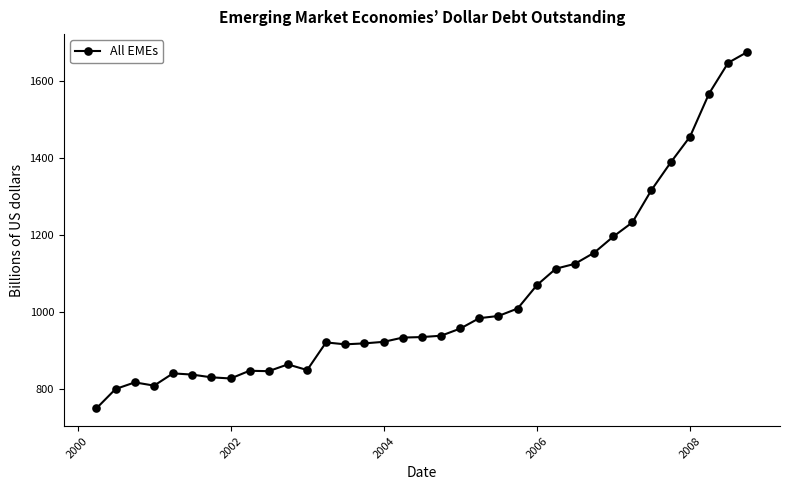

What is the average value?

1035.8